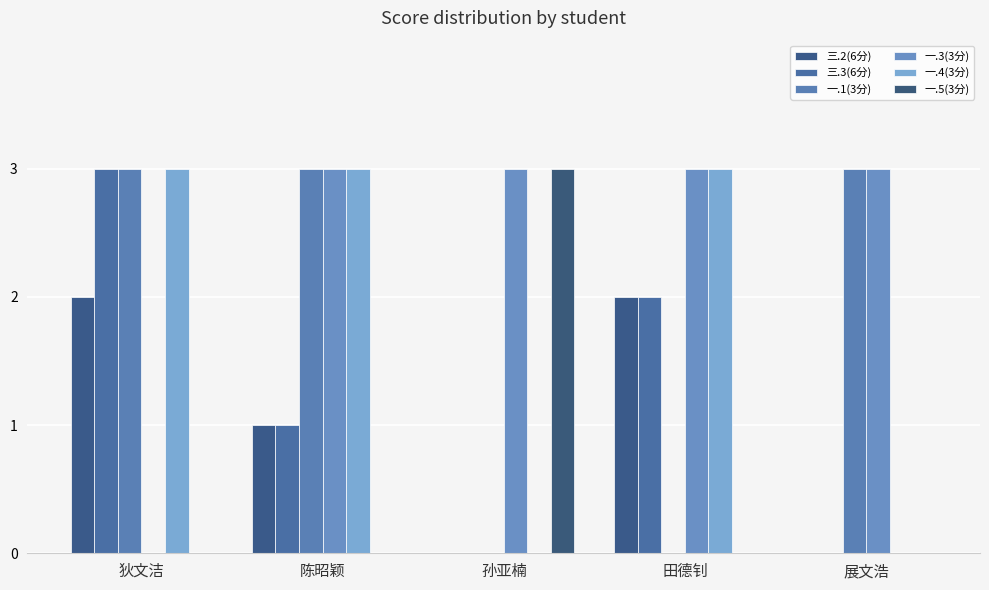

Rank the series at 展文浩 from highest to lowest value.

一.1(3分), 一.3(3分), 三.2(6分), 三.3(6分), 一.4(3分), 一.5(3分)